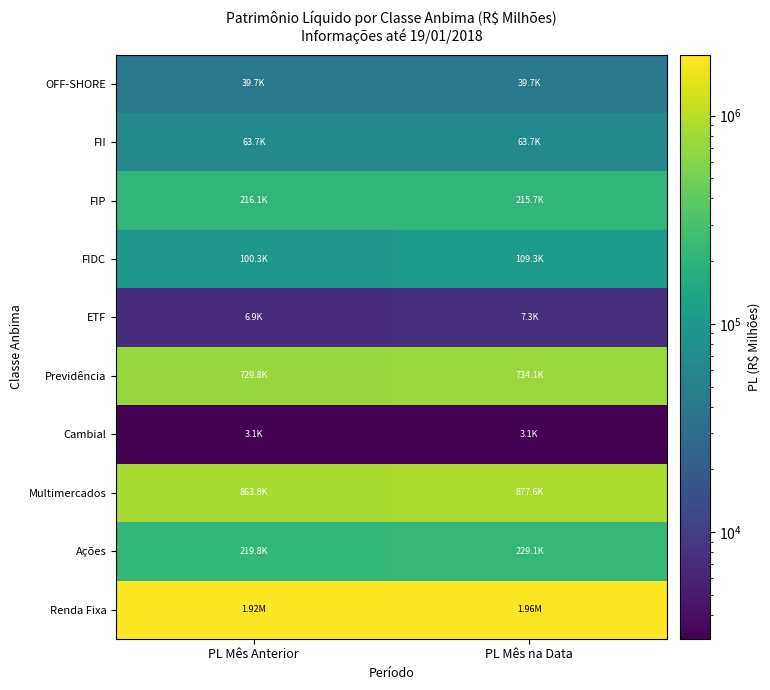

Reading left to right, list all the values displayed in this chart.

Renda Fixa: PL Mês Anterior=1917845.2	PL Mês na Data=1961129.1
Ações: PL Mês Anterior=219761.6	PL Mês na Data=229095.5
Multimercados: PL Mês Anterior=863761.6	PL Mês na Data=877645.0
Cambial: PL Mês Anterior=3079.8	PL Mês na Data=3093.8
Previdência: PL Mês Anterior=729764.1	PL Mês na Data=734074.0
ETF: PL Mês Anterior=6917.1	PL Mês na Data=7268.9
FIDC: PL Mês Anterior=100258.2	PL Mês na Data=109288.3
FIP: PL Mês Anterior=216082.5	PL Mês na Data=215749.2
FII: PL Mês Anterior=63708.3	PL Mês na Data=63708.3
OFF-SHORE: PL Mês Anterior=39682.4	PL Mês na Data=39682.4